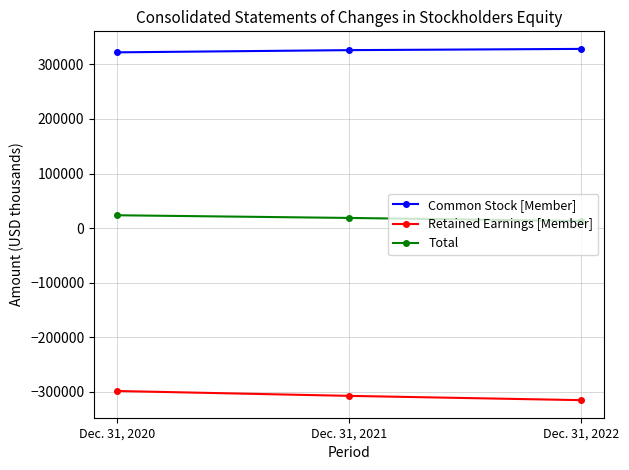

Does the chart display data point markers on the line(s)?

Yes